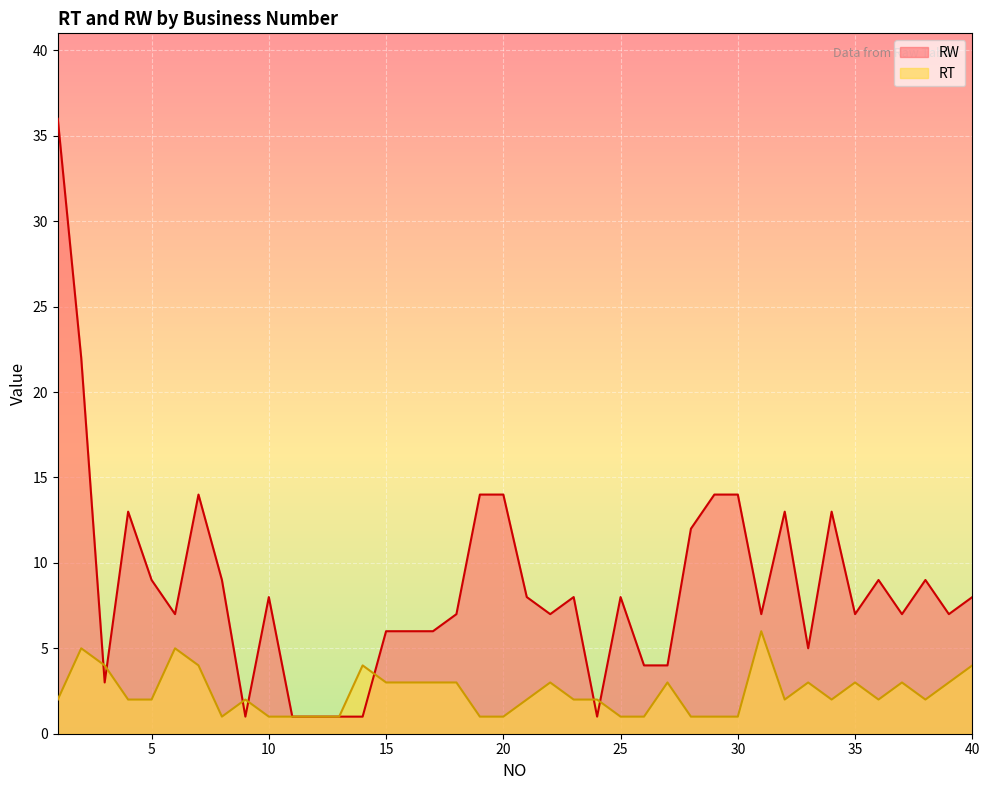

The value of RW at 37 is 4. True or false?

False